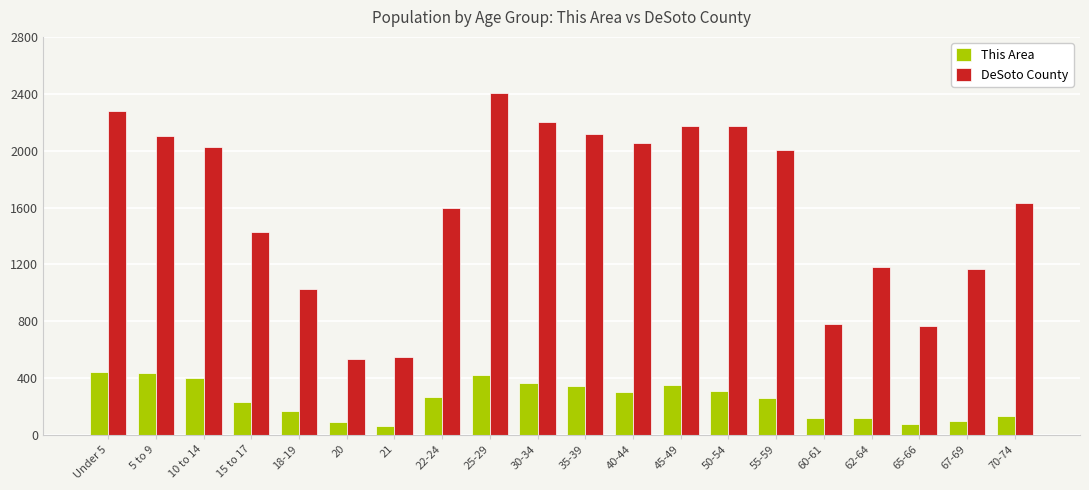

What is the value of the This Area bar at the 11th from the left?

344